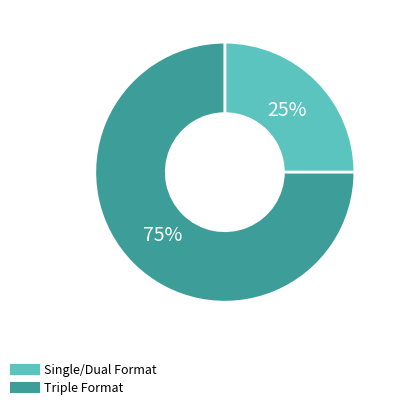

Is there any slice that represents more than half of the pie?

Yes